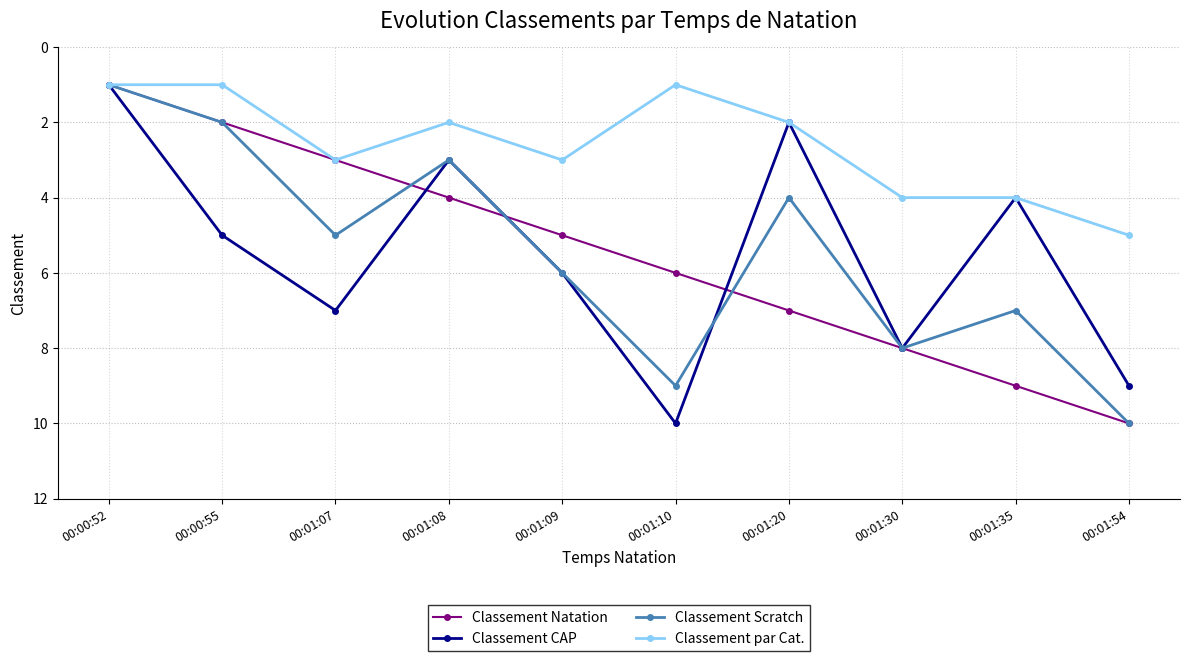

Reading left to right, what are all the values shown in this chart?

Classement Natation: 00:00:52=1	00:00:55=2	00:01:07=3	00:01:08=4	00:01:09=5	00:01:10=6	00:01:20=7	00:01:30=8	00:01:35=9	00:01:54=10
Classement CAP: 00:00:52=1	00:00:55=5	00:01:07=7	00:01:08=3	00:01:09=6	00:01:10=10	00:01:20=2	00:01:30=8	00:01:35=4	00:01:54=9
Classement Scratch: 00:00:52=1	00:00:55=2	00:01:07=5	00:01:08=3	00:01:09=6	00:01:10=9	00:01:20=4	00:01:30=8	00:01:35=7	00:01:54=10
Classement par Cat.: 00:00:52=1	00:00:55=1	00:01:07=3	00:01:08=2	00:01:09=3	00:01:10=1	00:01:20=2	00:01:30=4	00:01:35=4	00:01:54=5